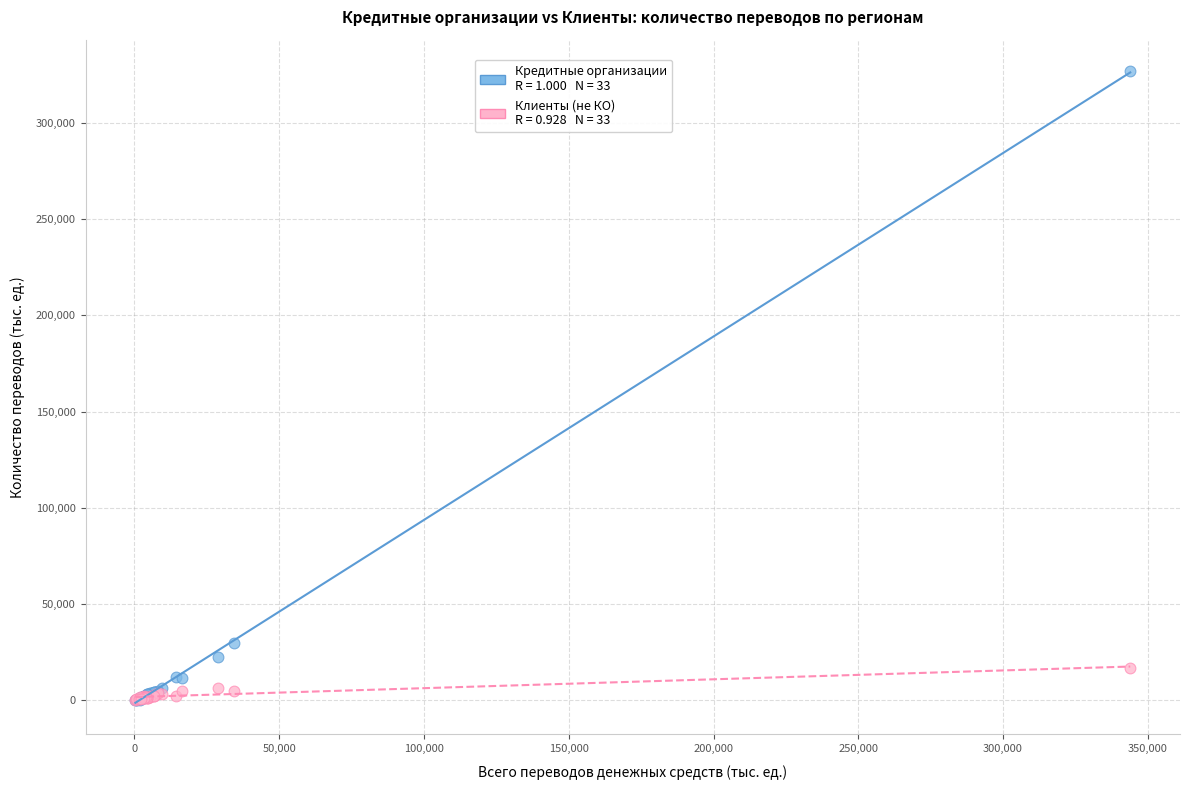

Across all series, what Y value is closest to 163467?

29523.1